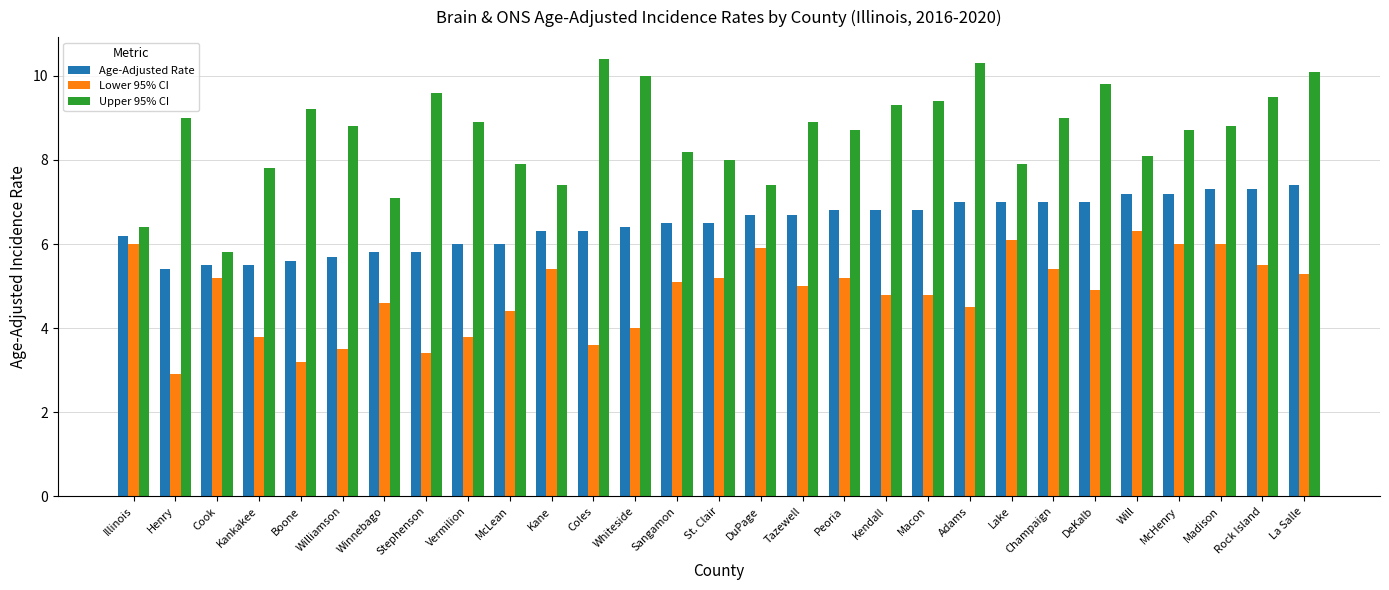

What is the label of the 22nd bar from the left?

Lake